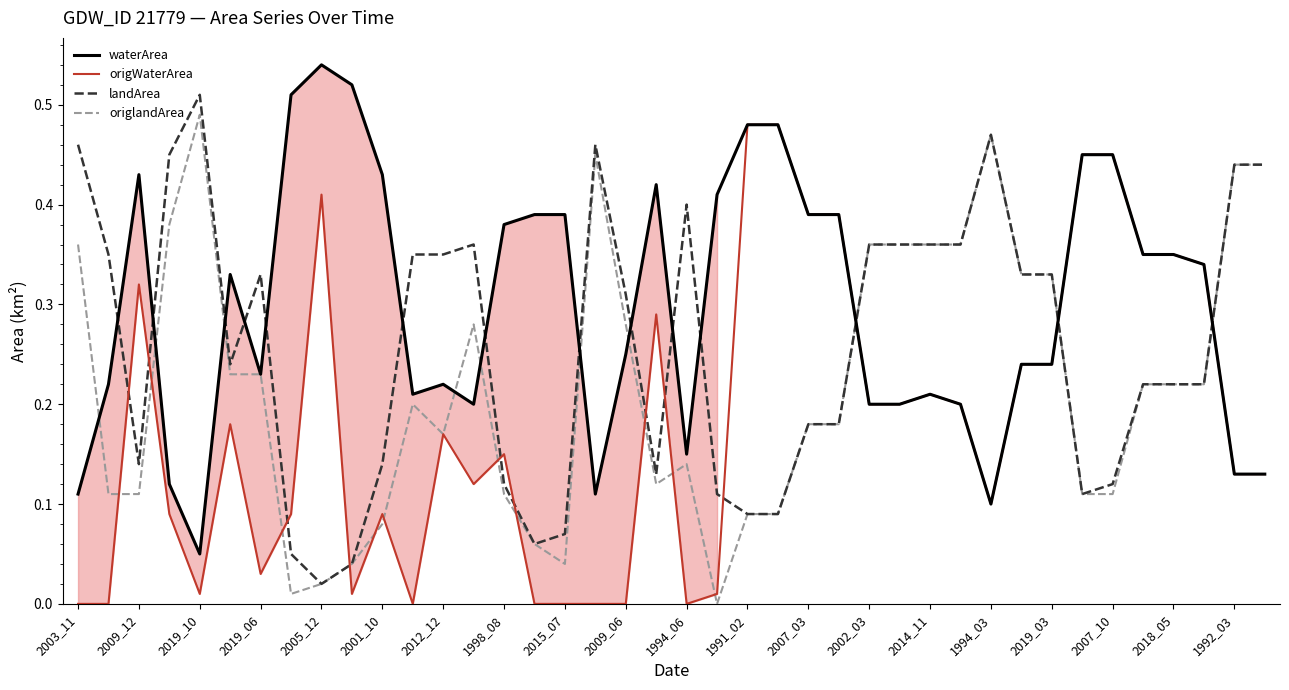

Which series has the largest total across all categories?

waterArea